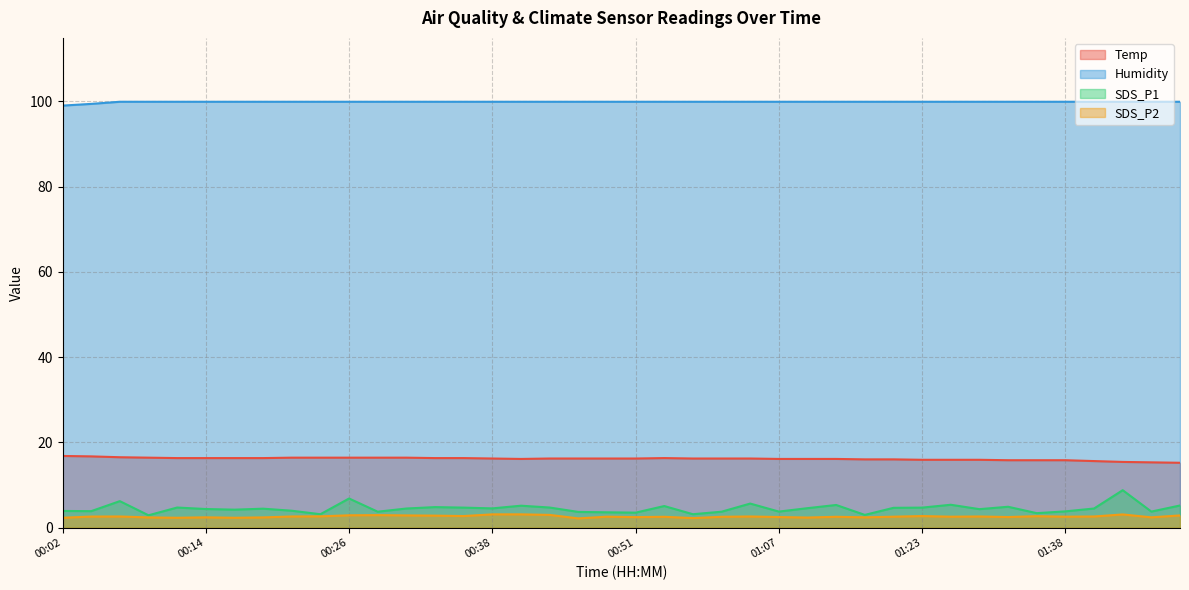

Count the number of categories in the chart.

40